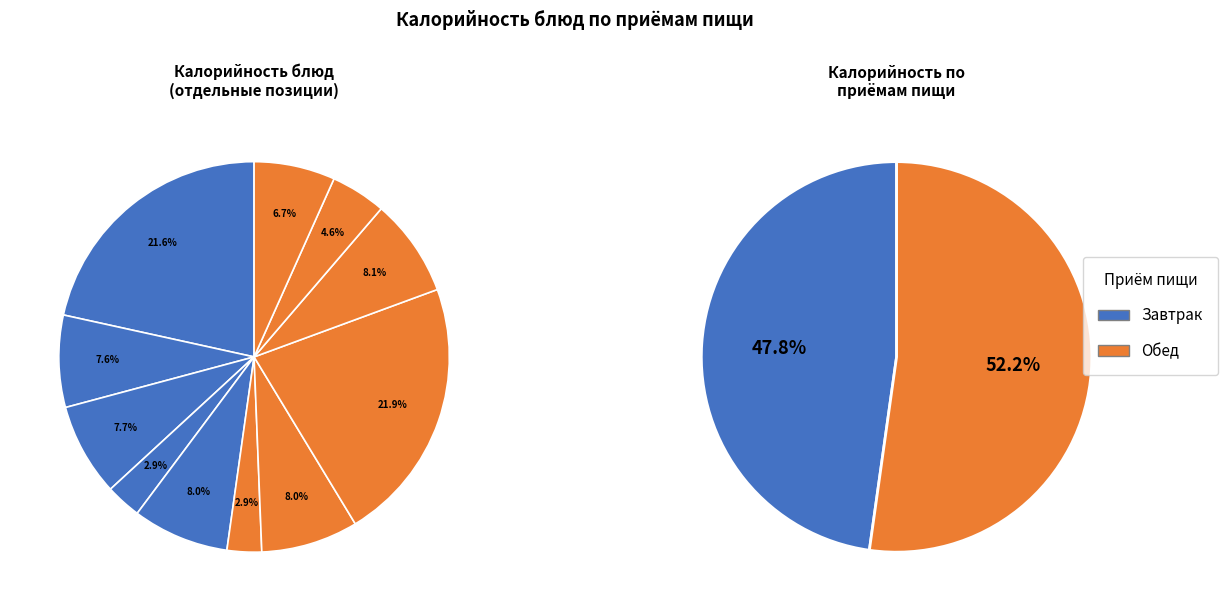

To the nearest percent, what percentage of the pie is Какао с молоком?

8%